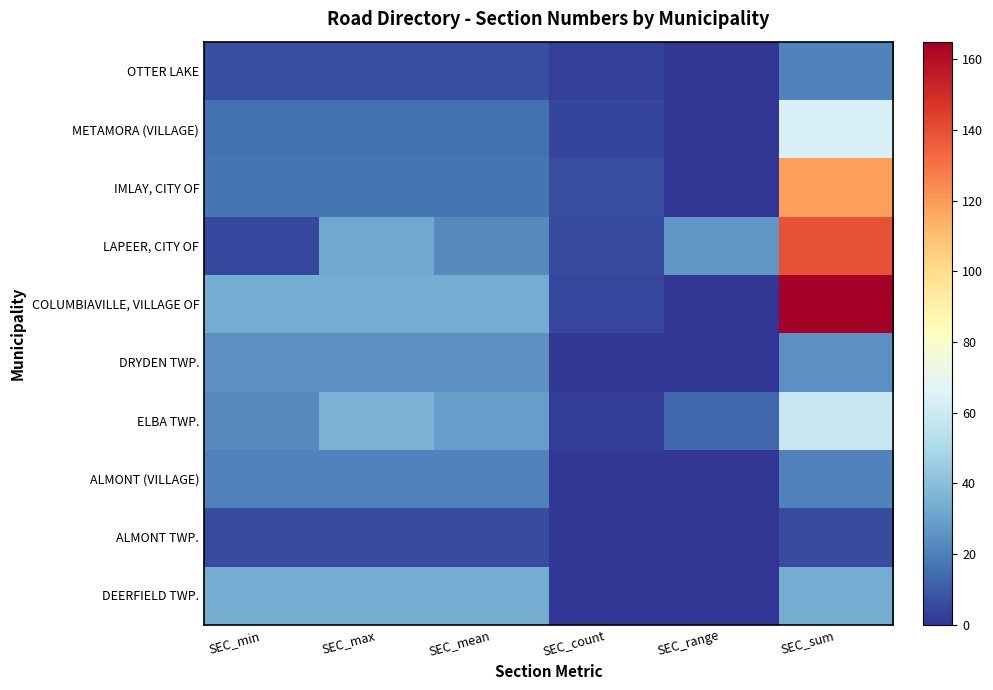

Which has a higher value, SEC_count or SEC_sum?

SEC_sum